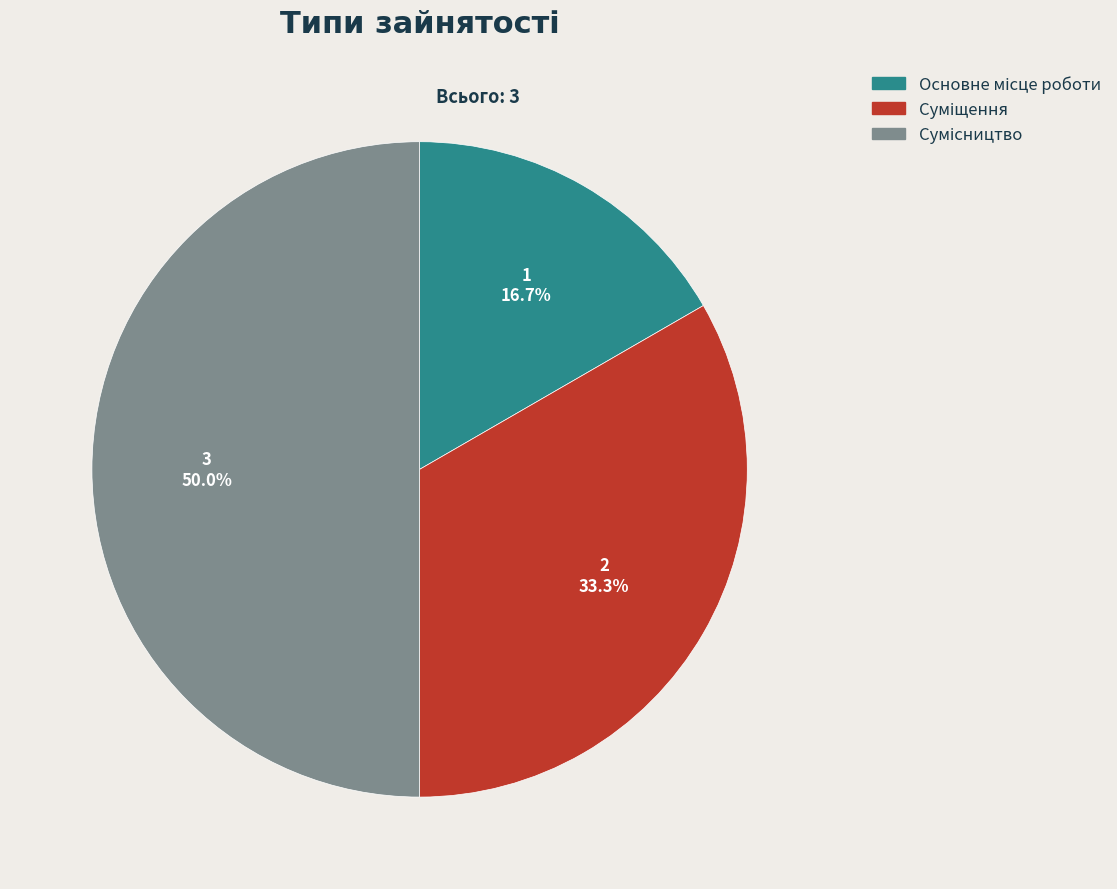

Is it true that Основне місце роботи is 17% of the pie?

True